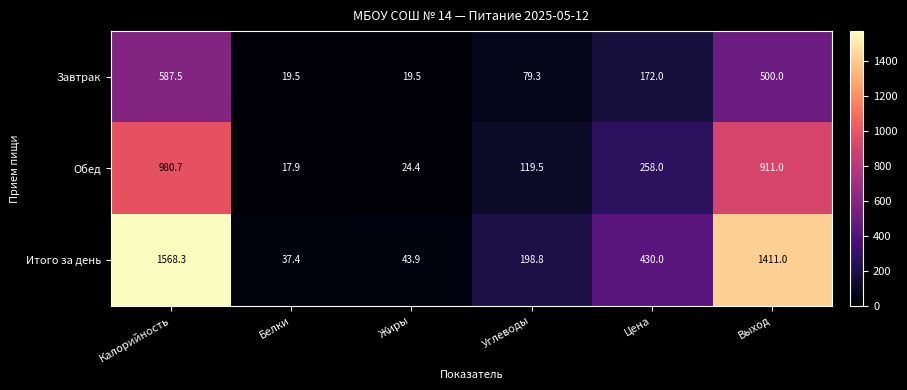

At which category is the sum across all series the highest?

Калорийность